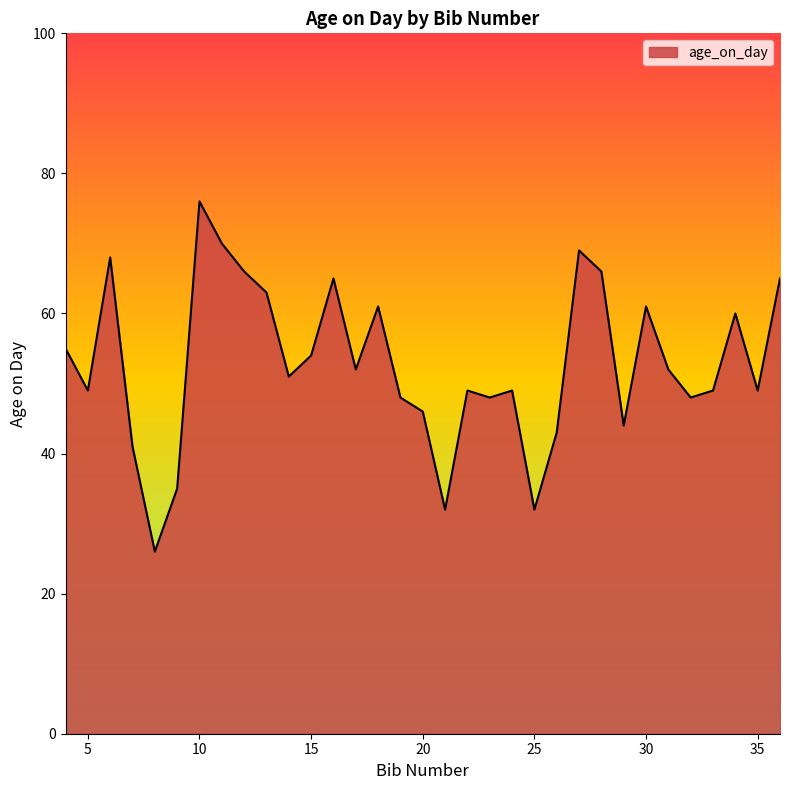

What is the greatest value displayed?

76